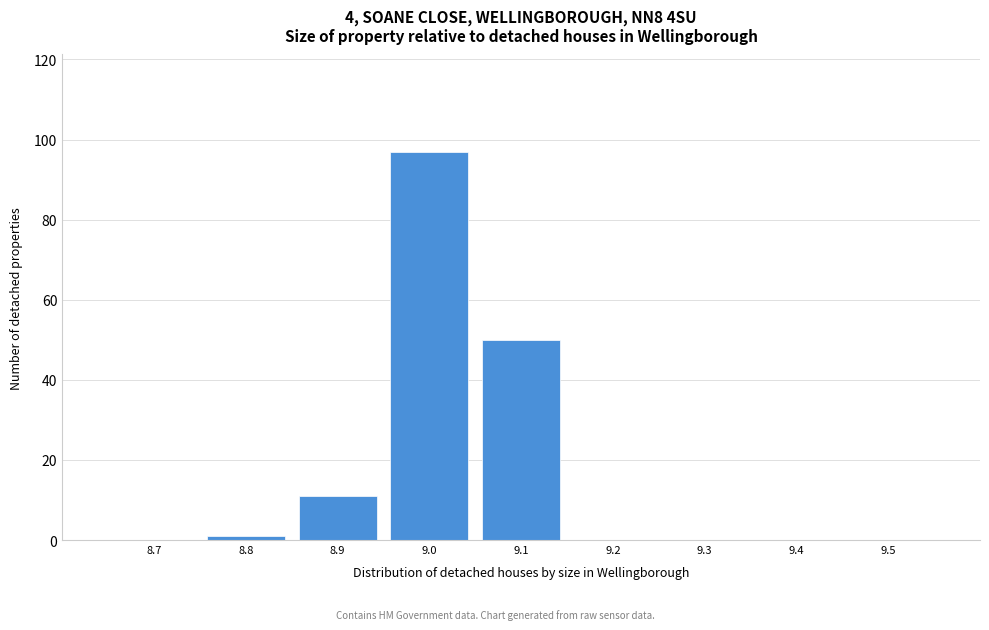

Reading left to right, what are all the values shown in this chart?

8.7=0	8.8=1	8.9=11	9.0=97	9.1=50	9.2=0	9.3=0	9.4=0	9.5=0